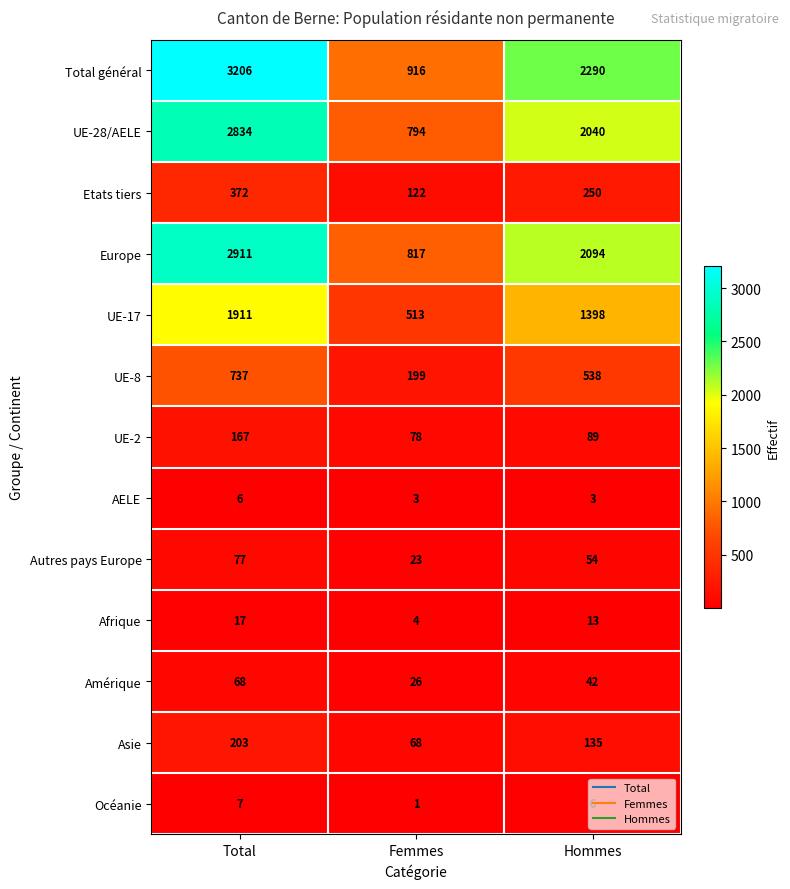

What is the spread (max minus min) of values at Femmes?

915